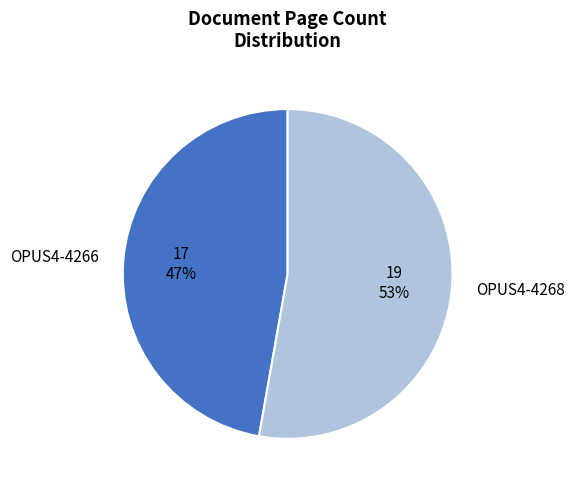

Rank the categories by value from highest to lowest.

OPUS4-4268, OPUS4-4266